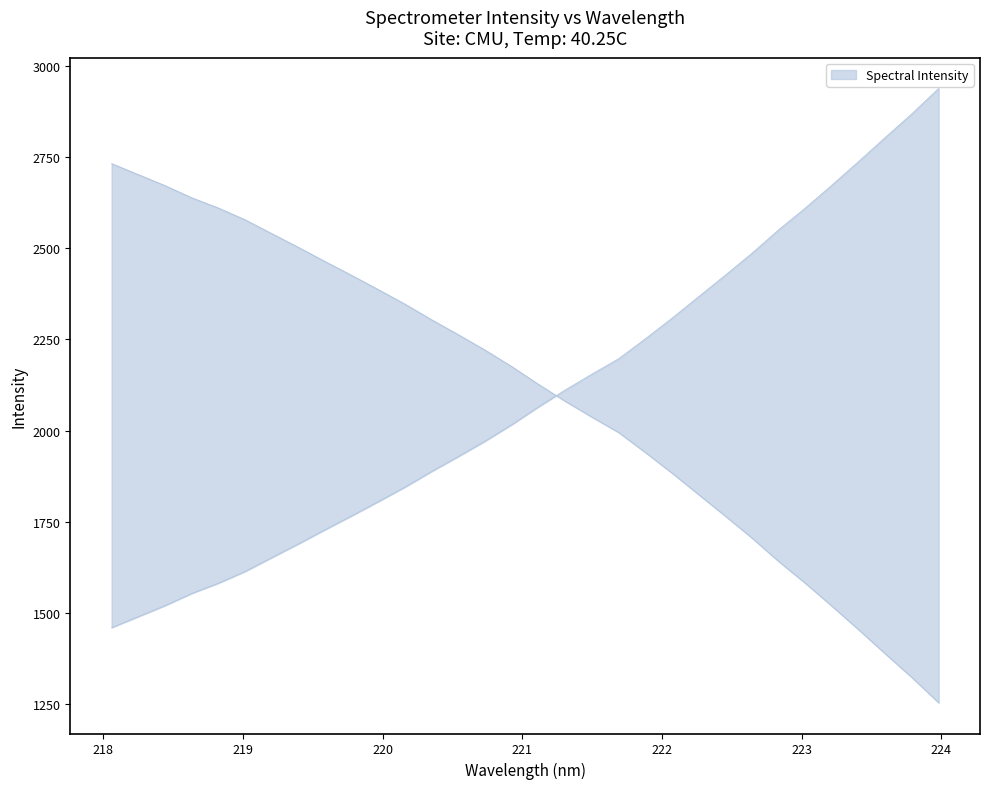

What is the sum of all values?

67071.8